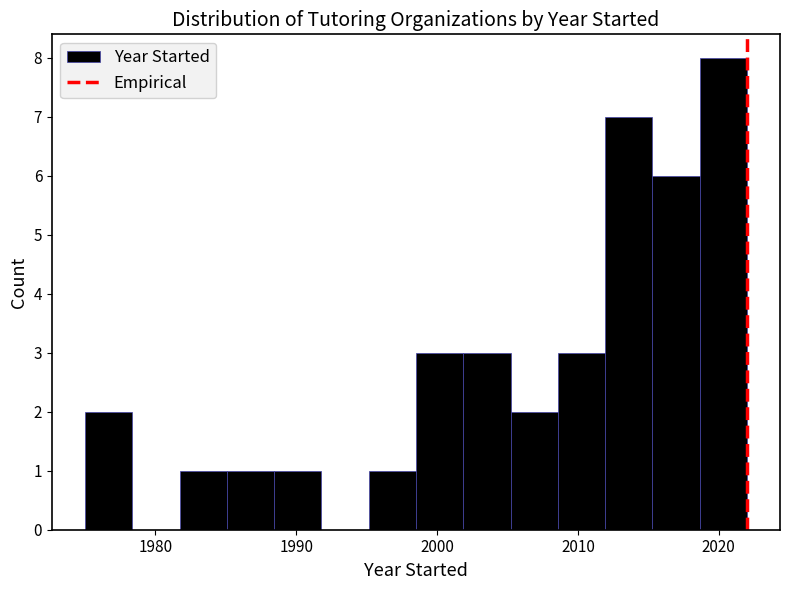

Around what value on the x-axis is the tallest bar? Give the approximate position of its centre, as read against the axis.

2020